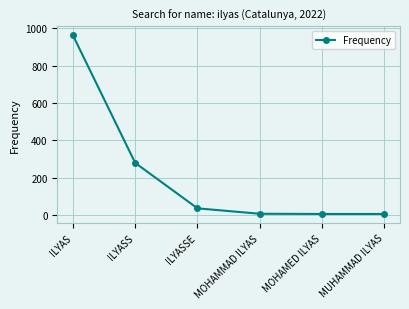

What is the difference between the second highest and second lowest values?

273